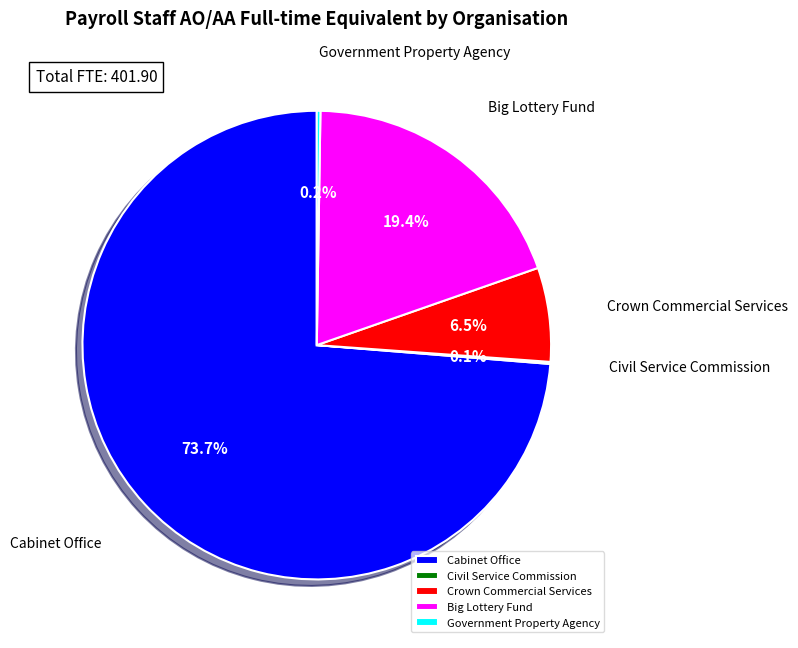

Combined, do Crown Commercial Services and Big Lottery Fund account for over 50%?

No